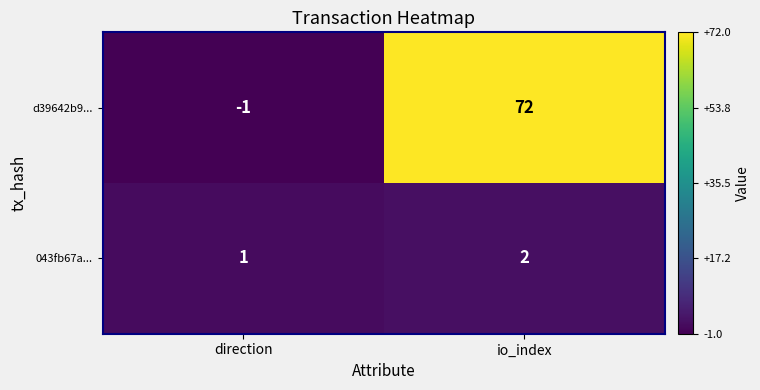

What is the difference between the highest and lowest values at direction?

2